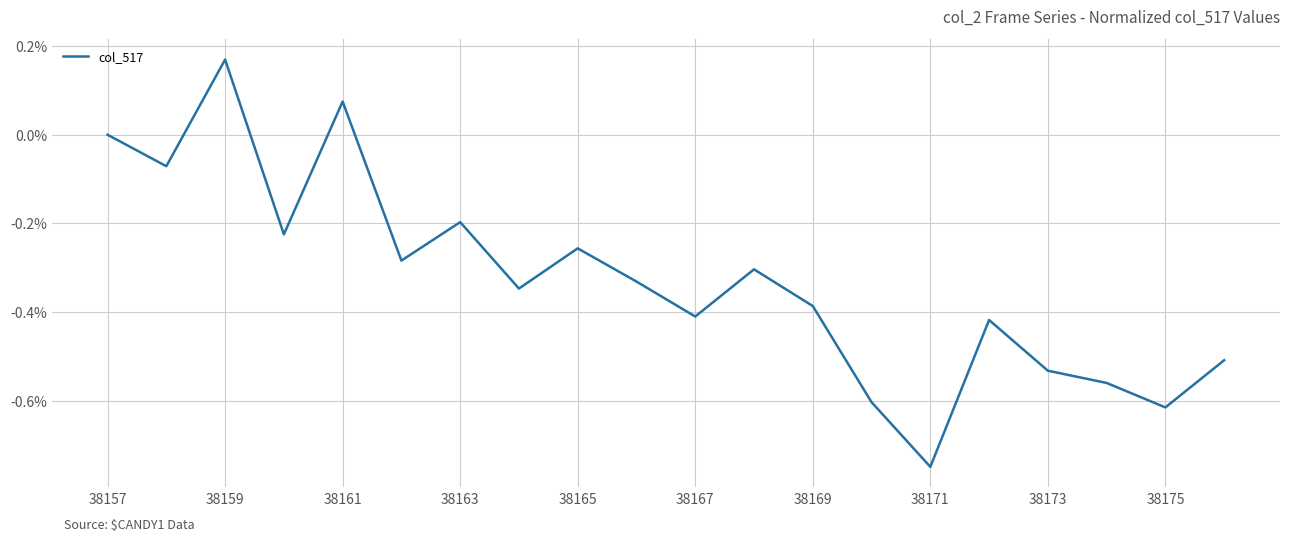

How many points are lower than both their immediate neighbors (excluding endpoints)?

7